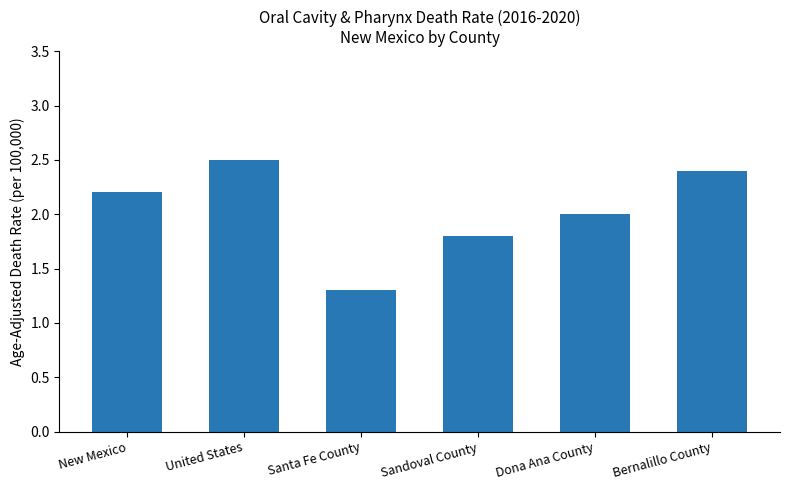

List the labels in order of value, largest first.

United States, Bernalillo County, New Mexico, Dona Ana County, Sandoval County, Santa Fe County